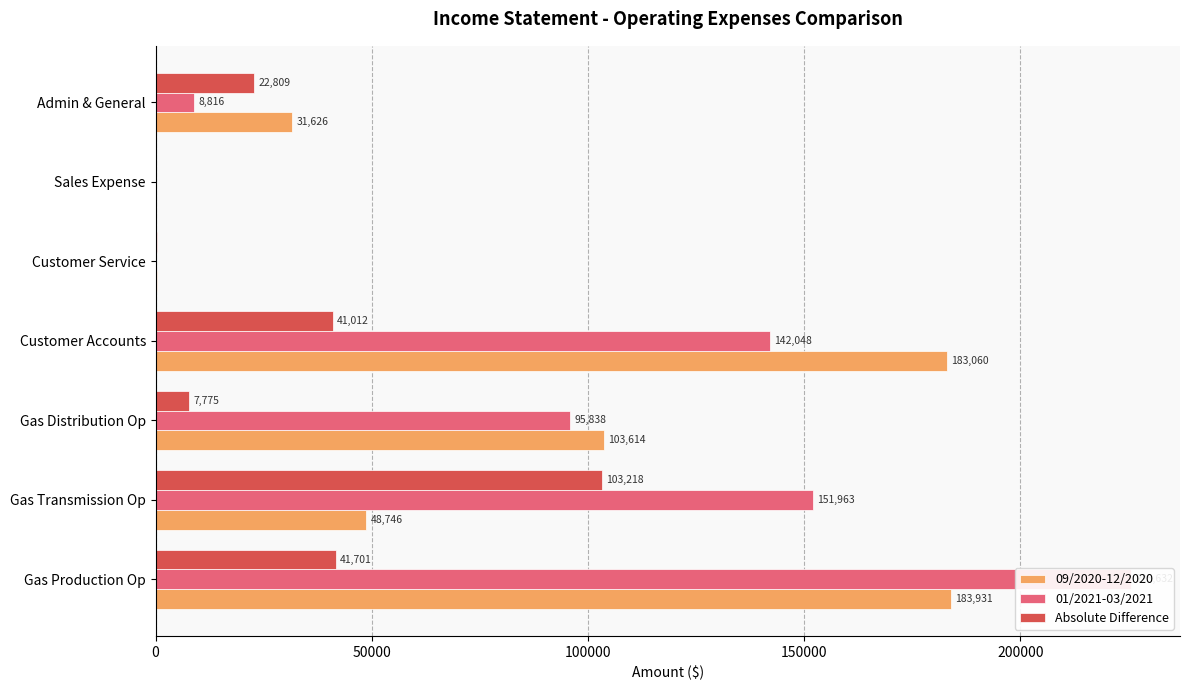

At how many categories does at least one series exceed 222621?

1